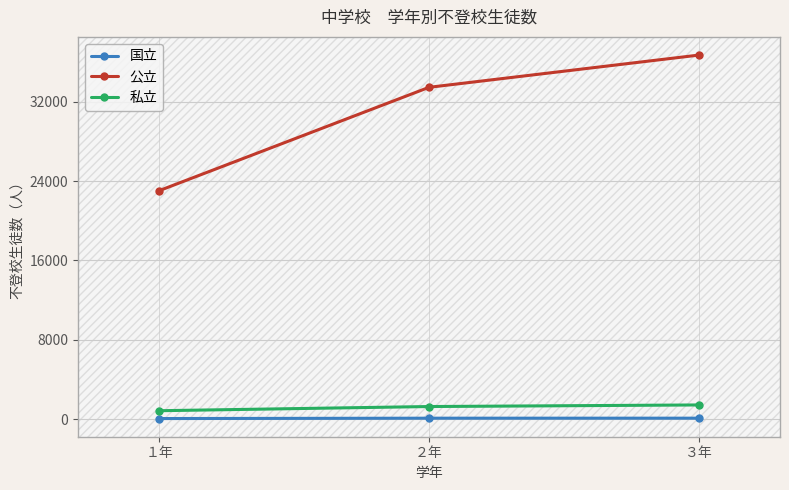

What is the label of the 2nd point from the right?

２年